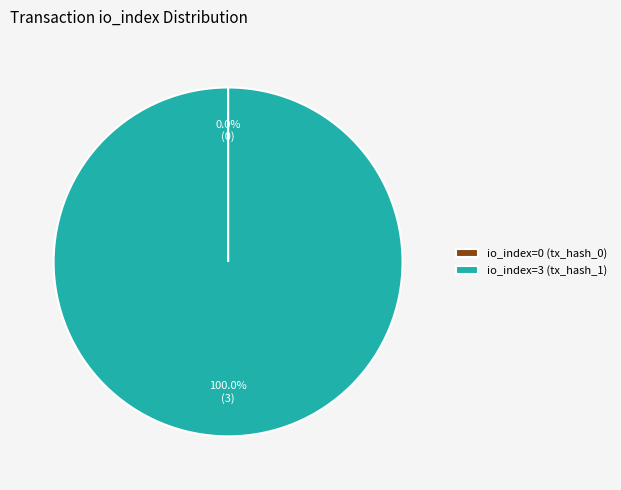

Is there a majority slice in this chart?

Yes